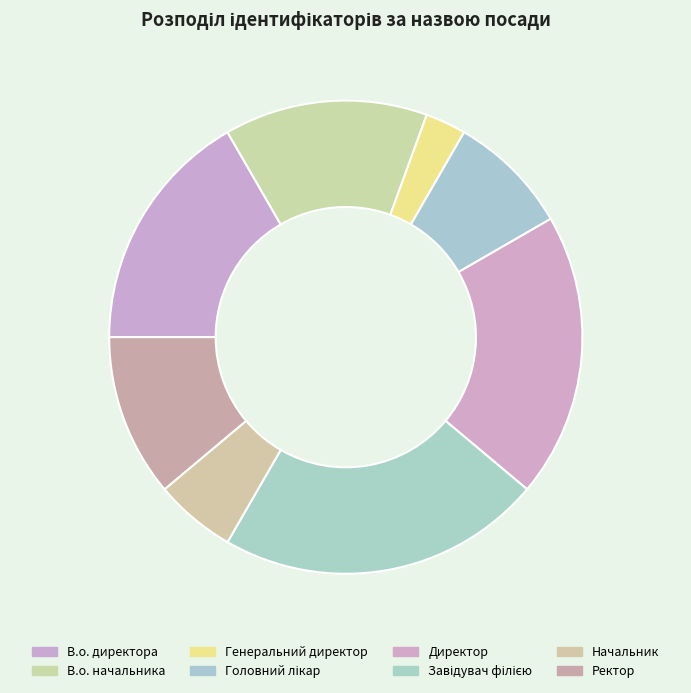

What percentage is NOT represented by В.о. начальника?

86.1%